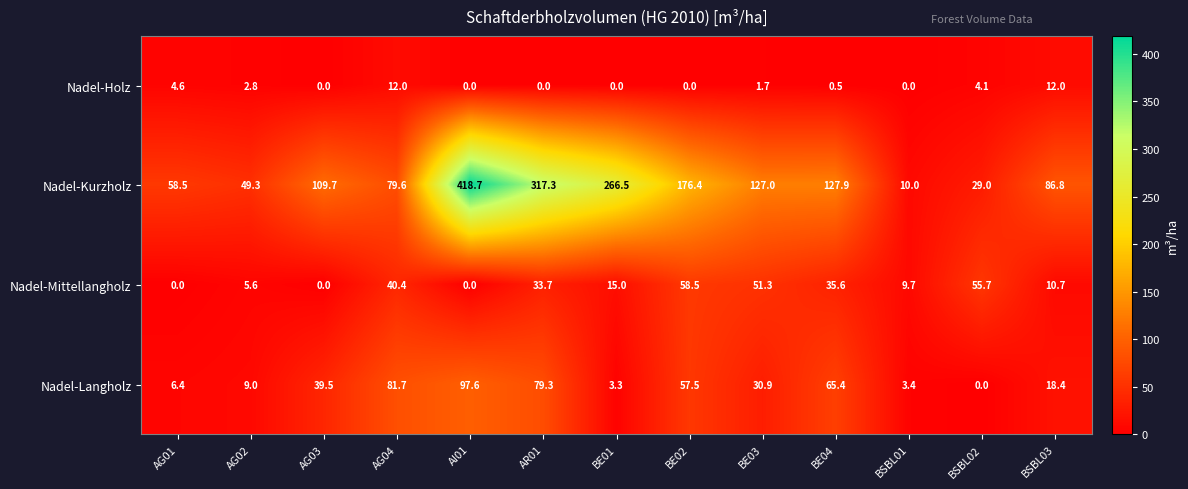

At which label does Nadel-Mittellangholz first exceed 15?

AG04